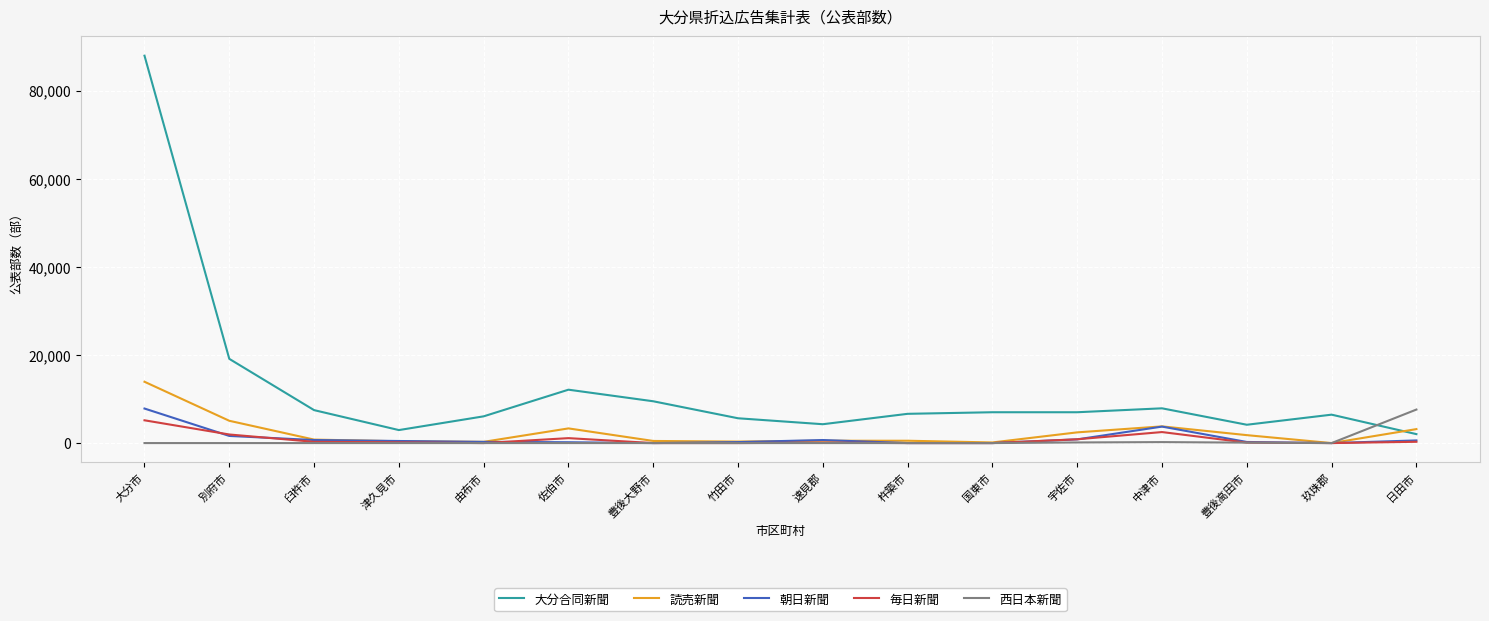

How many lines are shown in the chart?

5